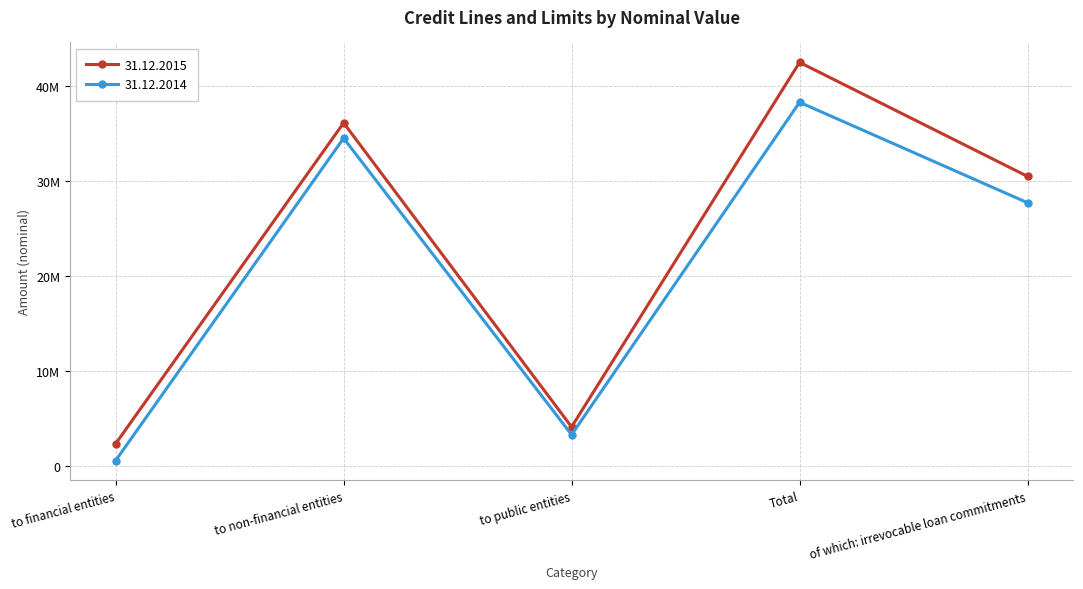

What is the average value of the 31.12.2014 series?

20879412